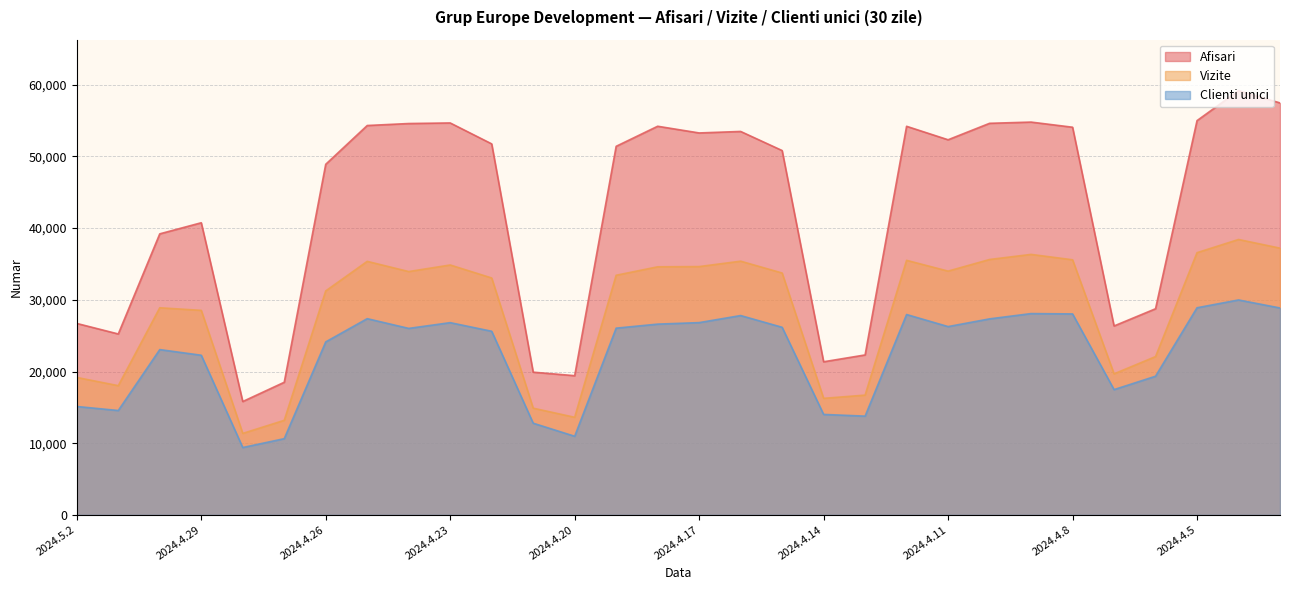

Between 2024.5.1 and 2024.4.8, which series saw the biggest shift?

Afisari